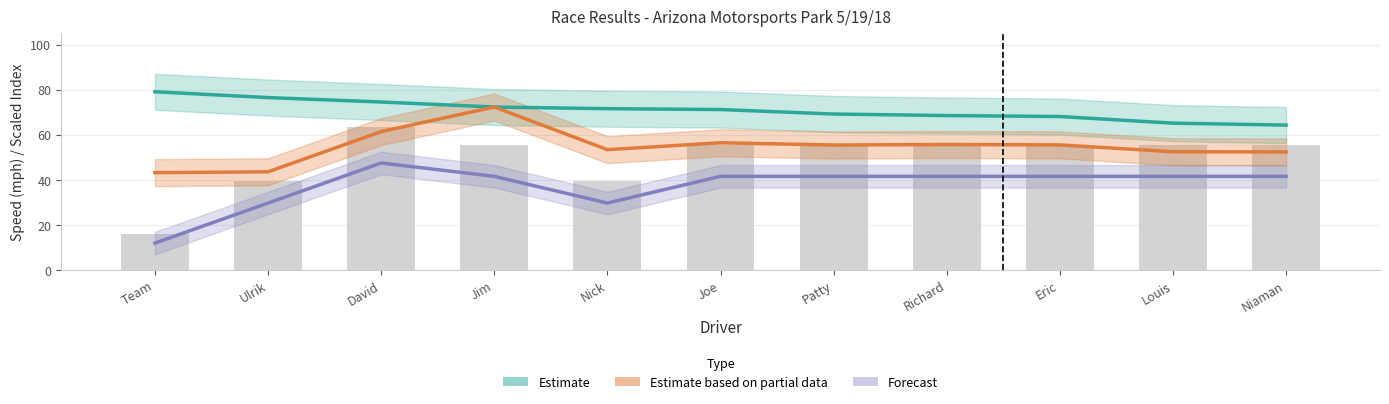

What is the label of the 6th bar from the right?

Joe